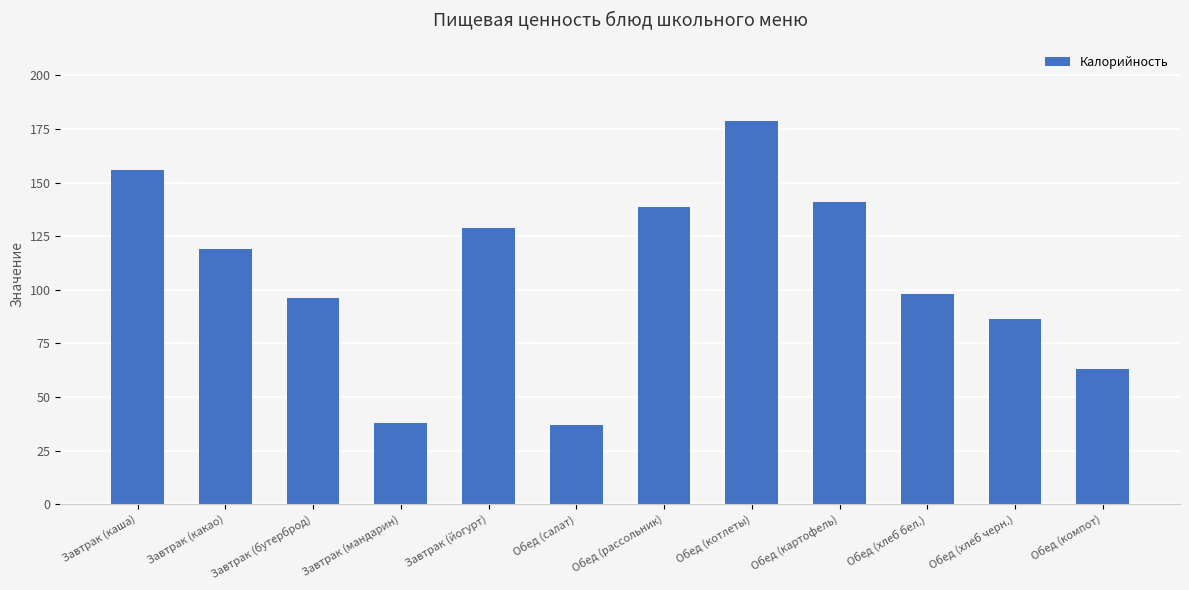

The chart shows a value of 38.0 at Завтрак (мандарин). True or false?

True